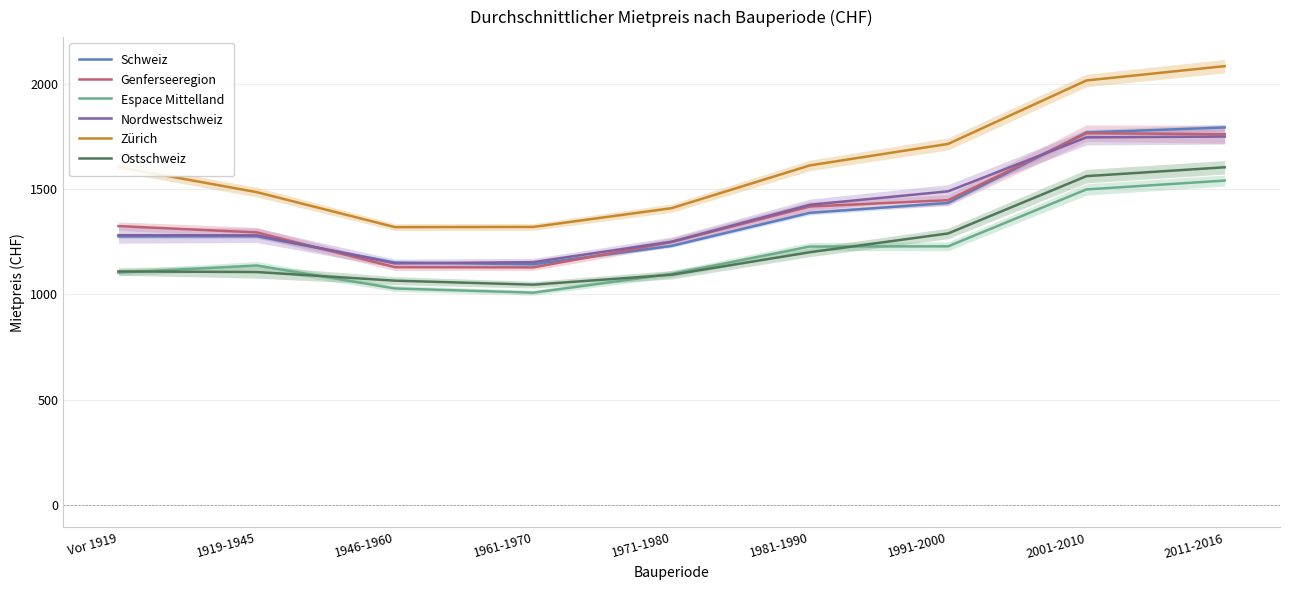

Where does the Nordwestschweiz series first go above 1281?

1981-1990